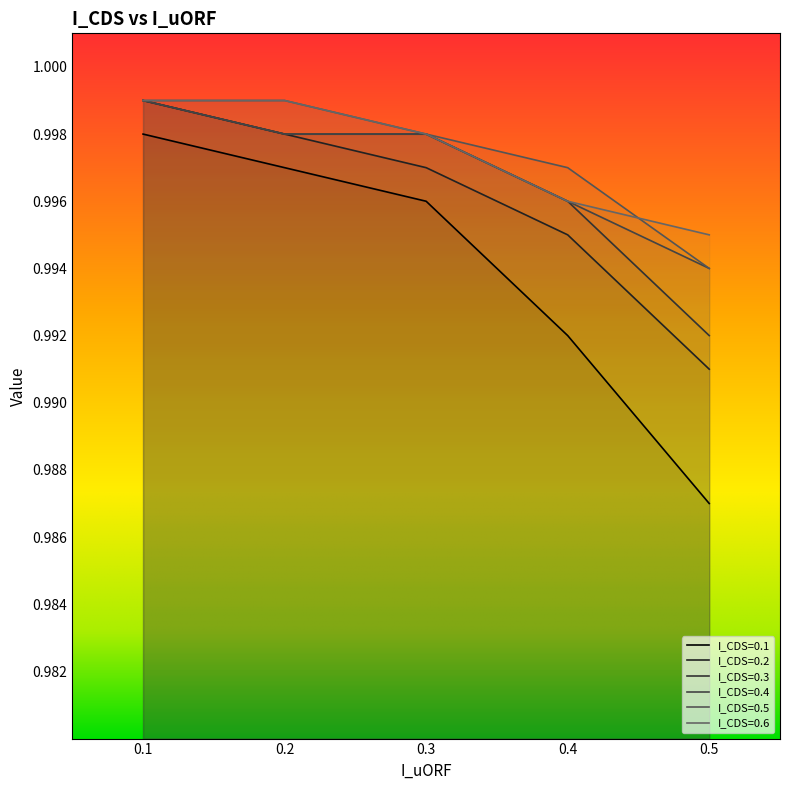

How many I_CDS=0.5 values are between 0 and 1?

5